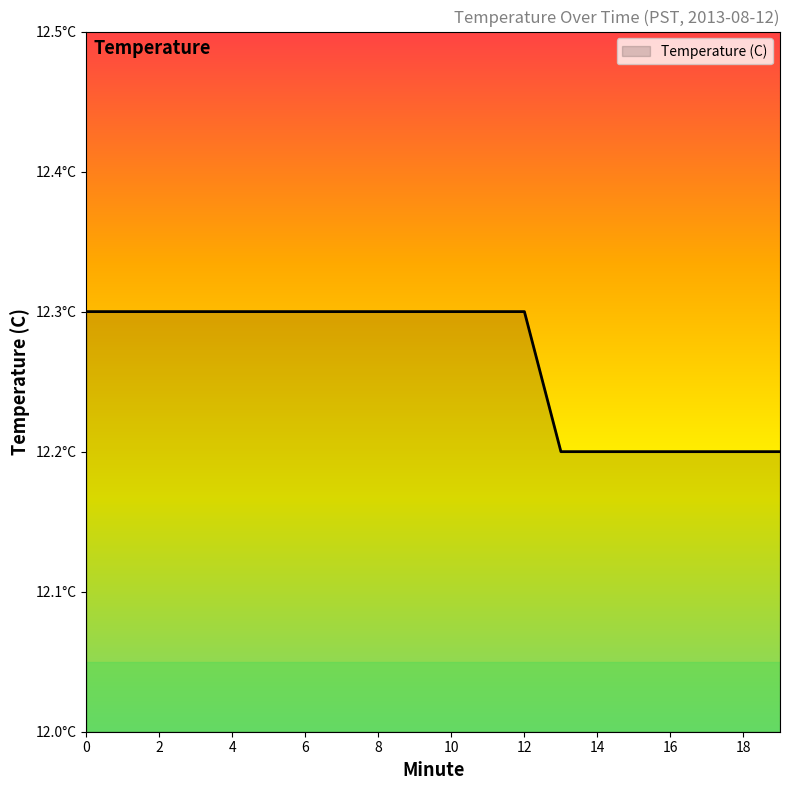

What is the value of the 8th point from the left?

12.3